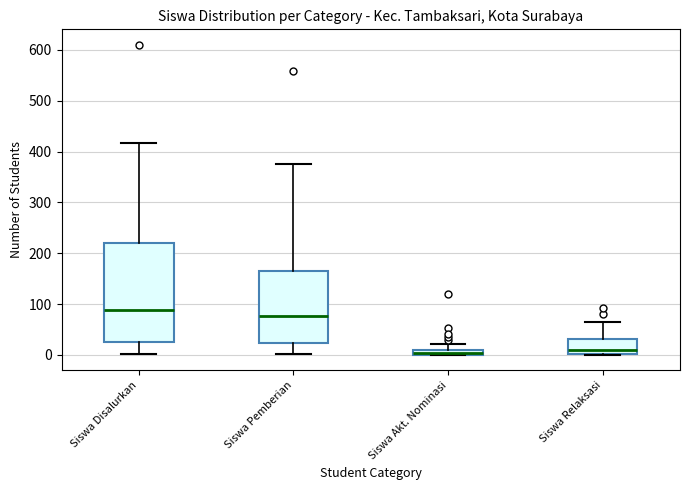

Where does the upper whisker of the box for Siswa Relaksasi end on the y-axis? The values are not printed on the chart, so give them approximately, as read against the axis.

60